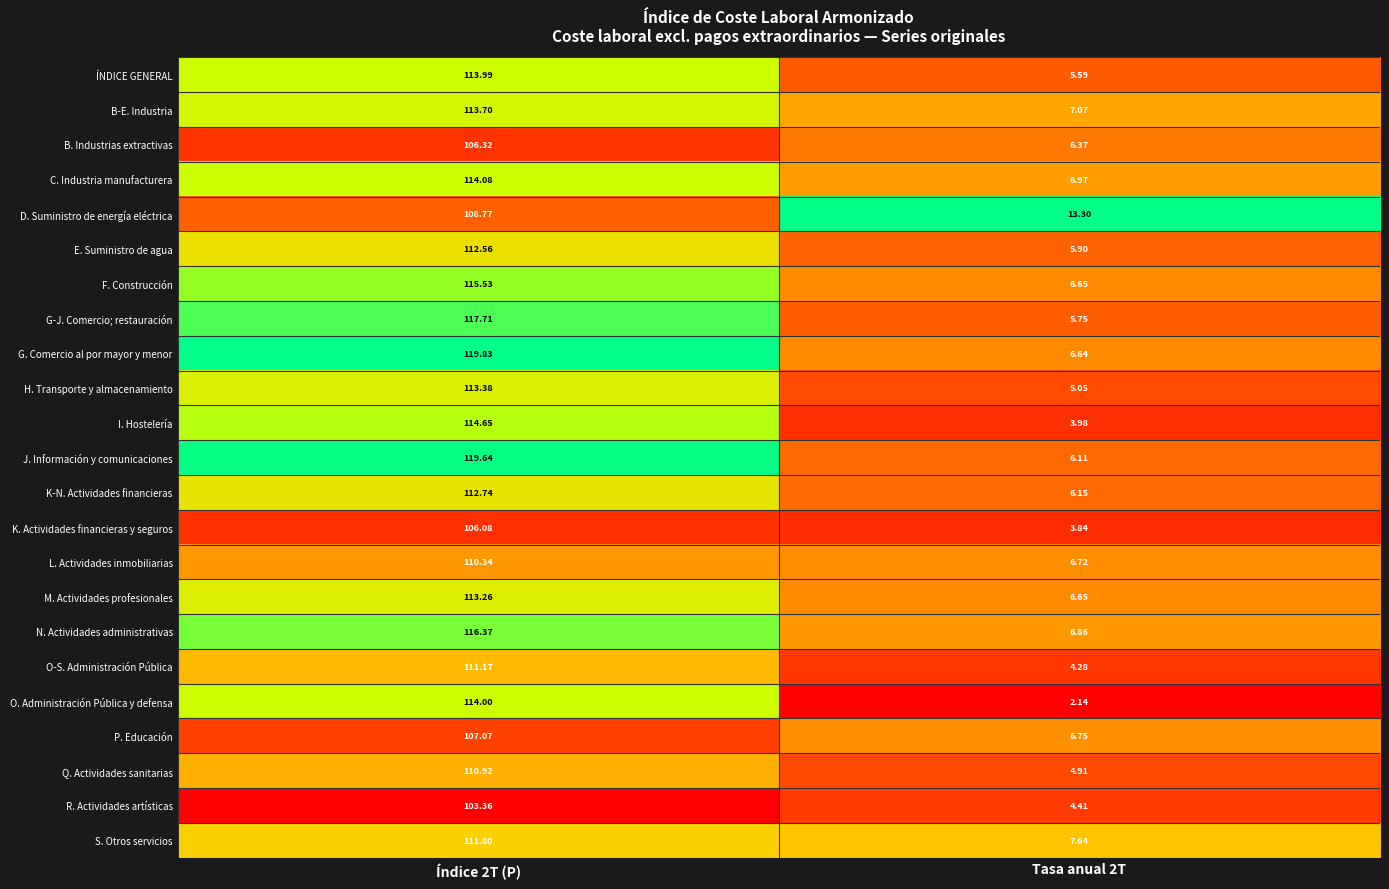

List the series in order of their peak value, lowest first.

R. Actividades artísticas, K. Actividades financieras y seguros, B. Industrias extractivas, P. Educación, D. Suministro de energía eléctrica, L. Actividades inmobiliarias, Q. Actividades sanitarias, O-S. Administración Pública, S. Otros servicios, E. Suministro de agua, K-N. Actividades financieras, M. Actividades profesionales, H. Transporte y almacenamiento, B-E. Industria, ÍNDICE GENERAL, O. Administración Pública y defensa, C. Industria manufacturera, I. Hostelería, F. Construcción, N. Actividades administrativas, G-J. Comercio; restauración, J. Información y comunicaciones, G. Comercio al por mayor y menor